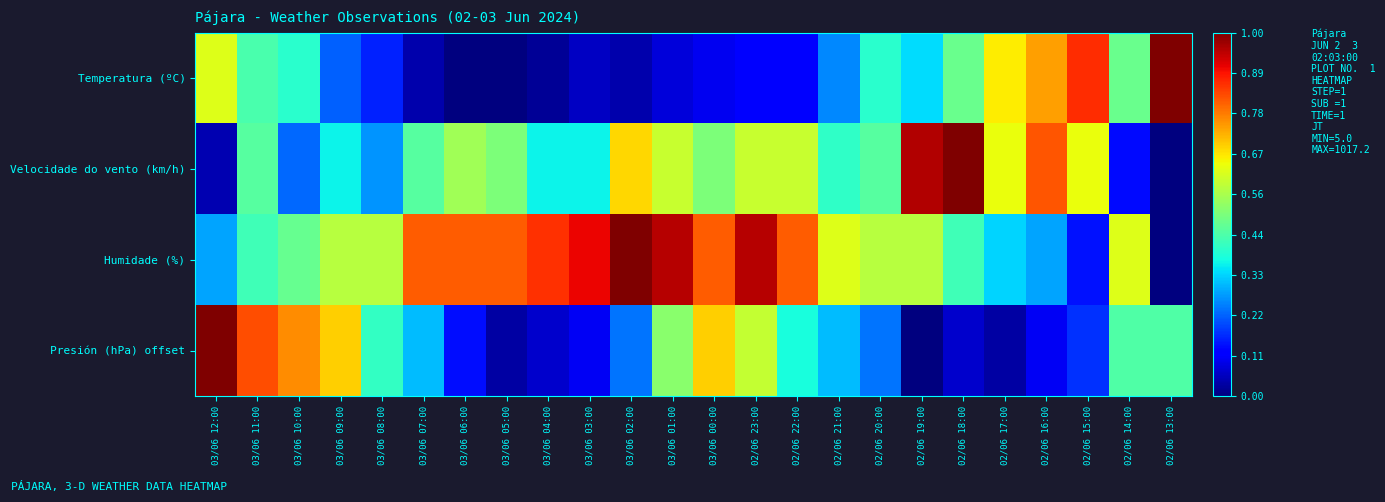

Which category has the highest value across all series?

02/06 13:00